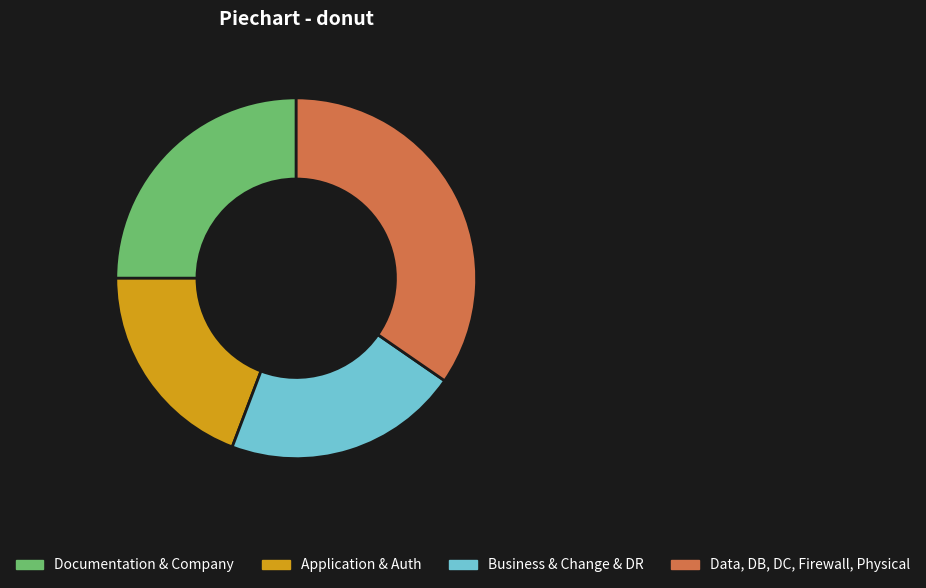

True or false: Business & Change & DR accounts for 21% of the total.

True